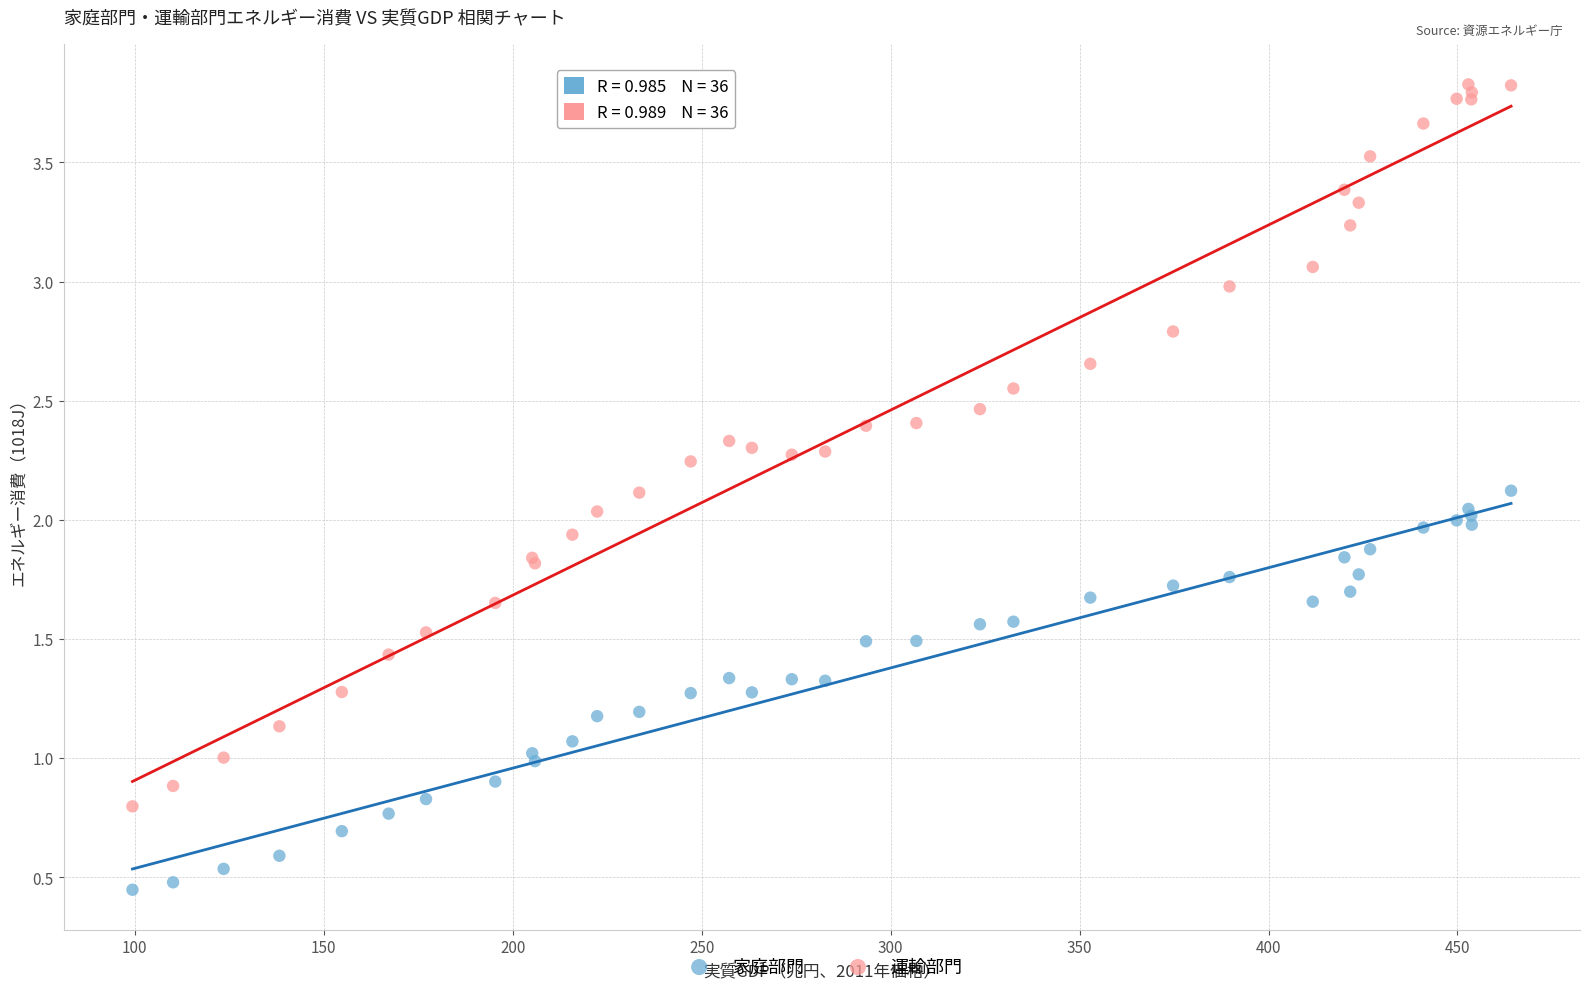

Which series has the largest Y range (max minus min)?

運輸部門